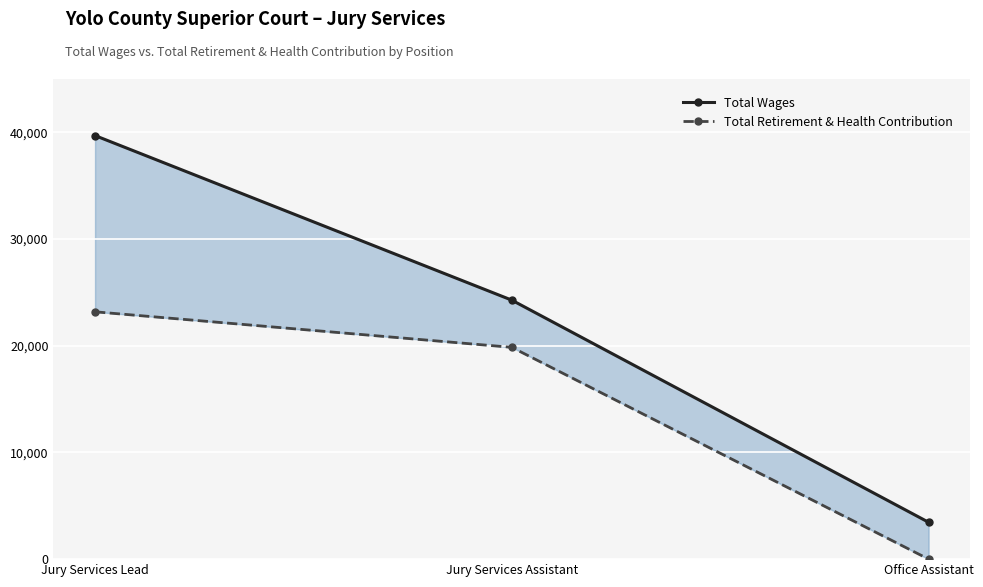

Which series changed the most between Jury Services Lead and Jury Services Assistant?

Total Wages